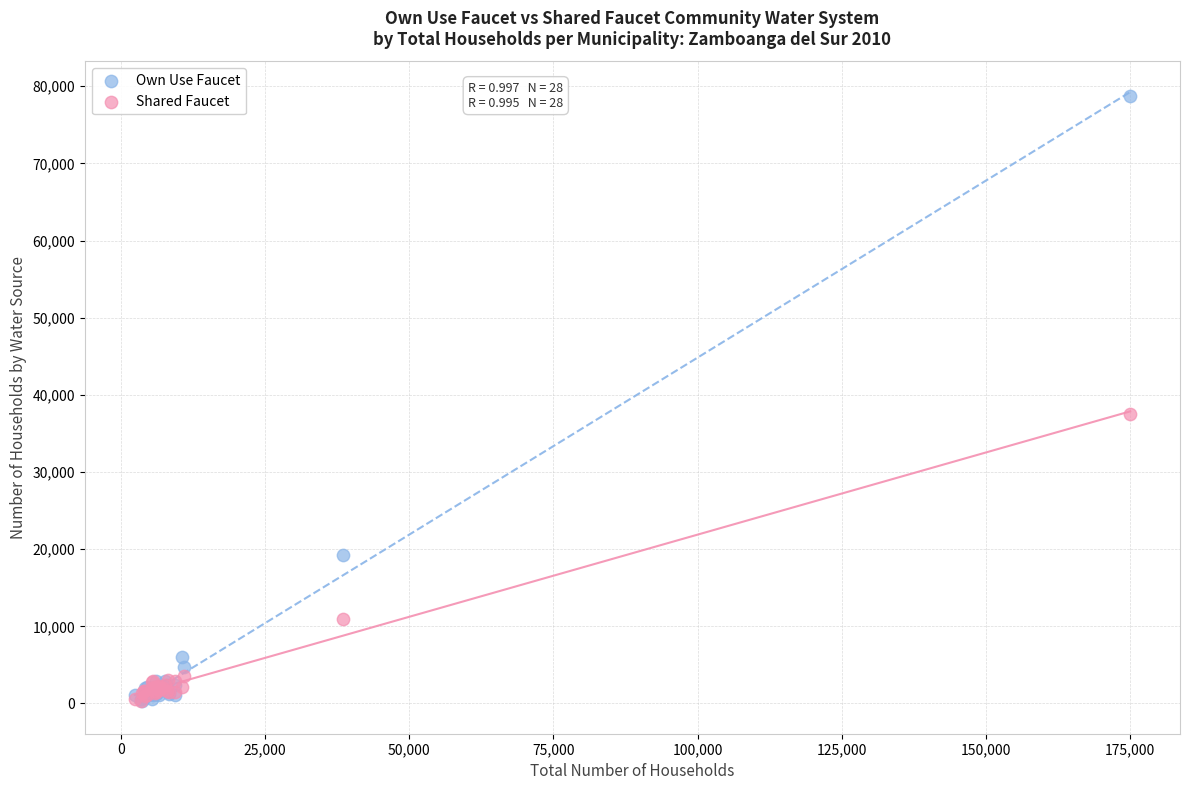

In the Own Use Faucet series, what Y value is closest to 39591?

19241